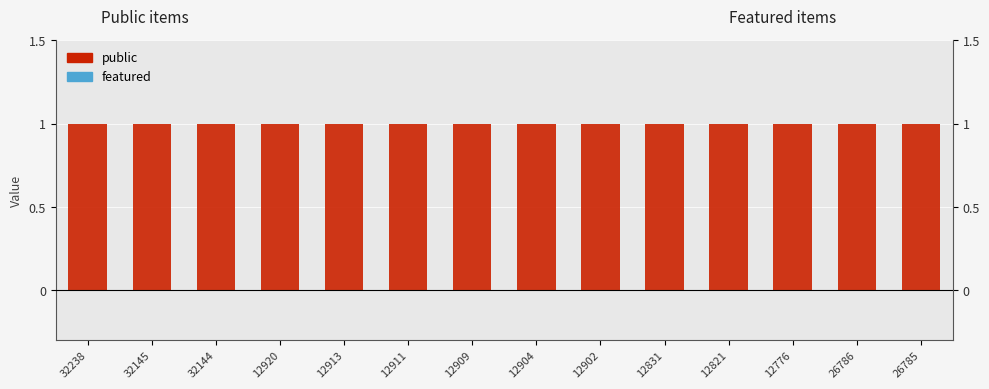

Reading left to right, transcribe all the data shown in this chart.

public: 32238=1	32145=1	32144=1	12920=1	12913=1	12911=1	12909=1	12904=1	12902=1	12831=1	12821=1	12776=1	26786=1	26785=1
featured: 32238=0	32145=0	32144=0	12920=0	12913=0	12911=0	12909=0	12904=0	12902=0	12831=0	12821=0	12776=0	26786=0	26785=0